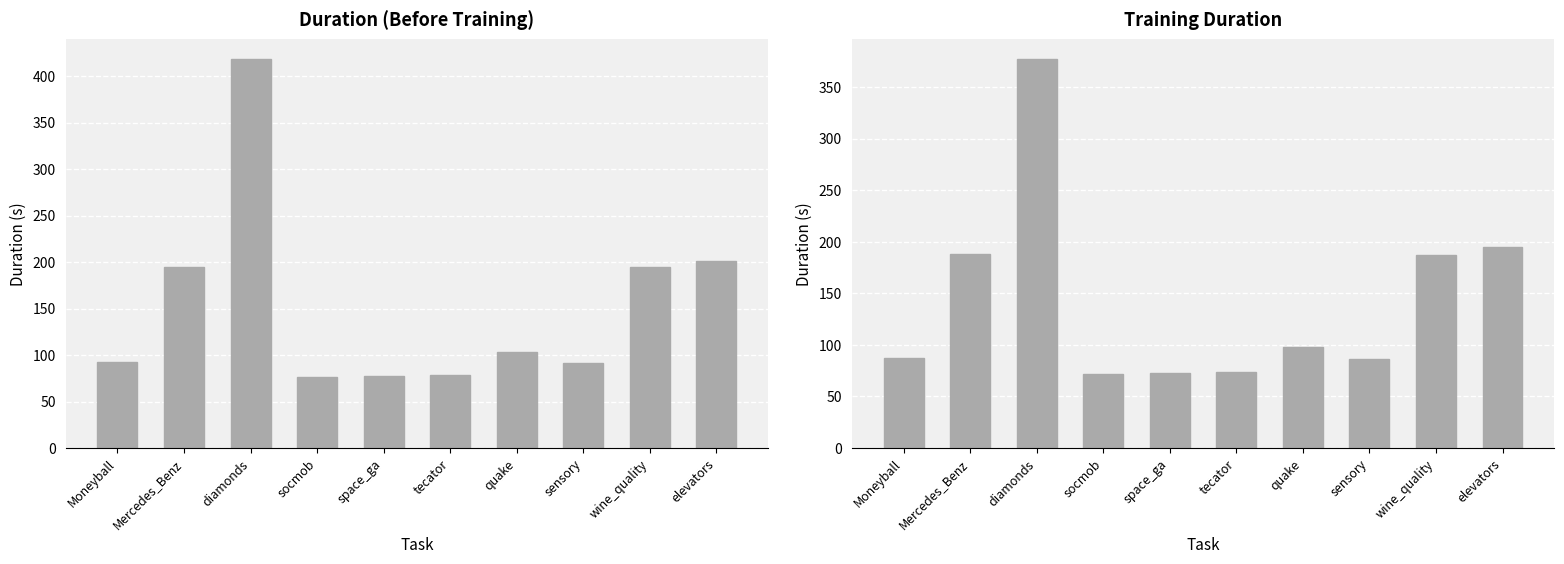

What is the total value across all series at quake?

201.2